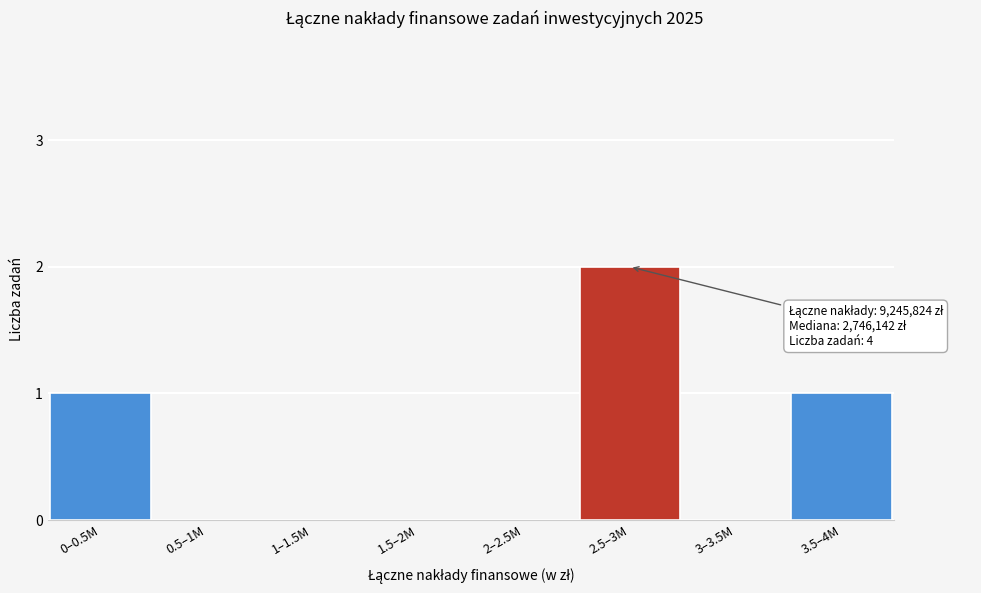

Reading right to left, list all the values displayed in this chart.

3.5–4M=1	3–3.5M=0	2.5–3M=2	2–2.5M=0	1.5–2M=0	1–1.5M=0	0.5–1M=0	0–0.5M=1